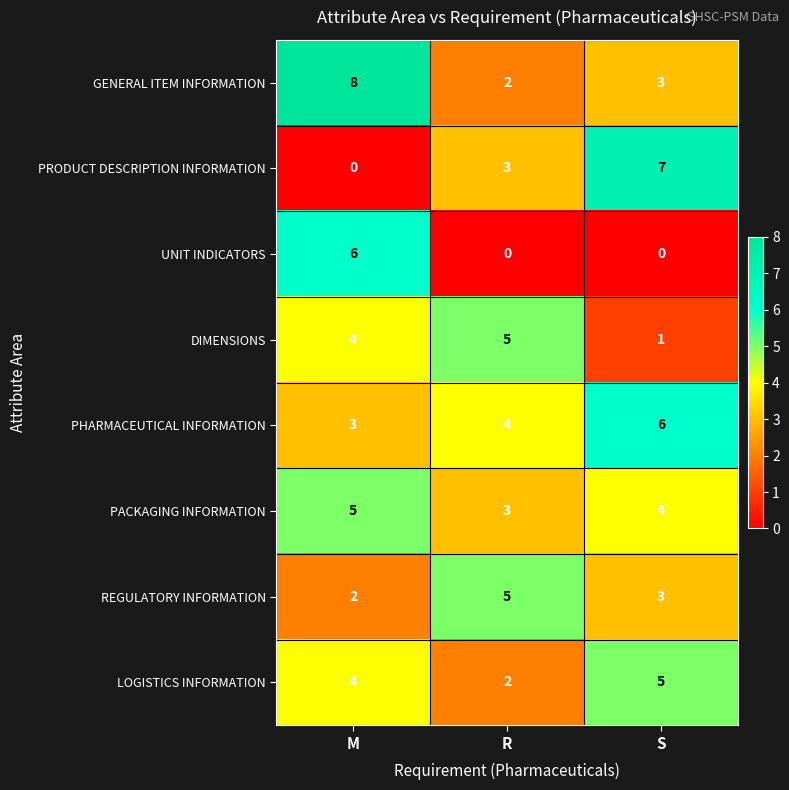

At which category is the sum across all series the highest?

M